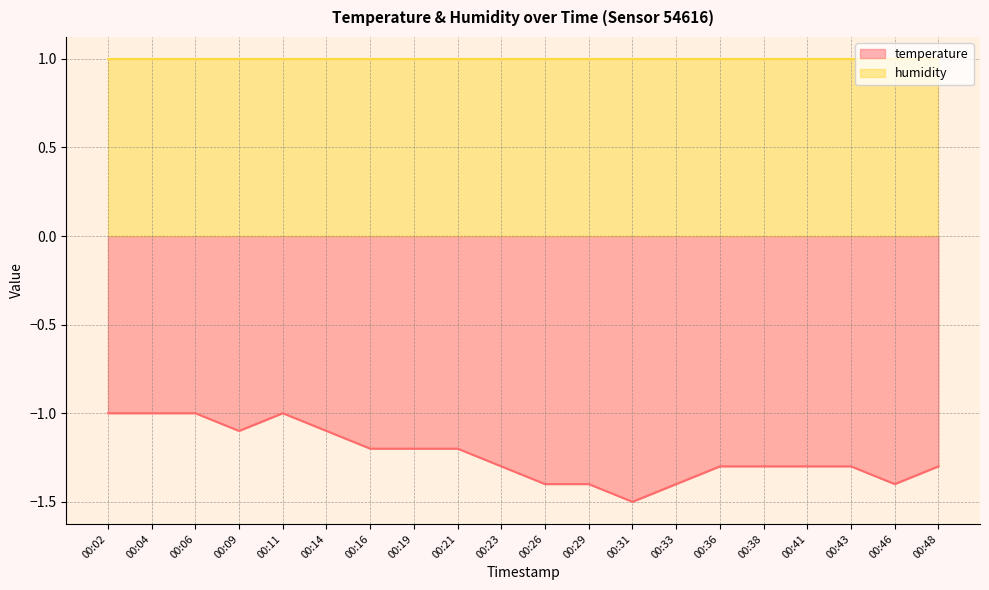

How many values are below -1?

16